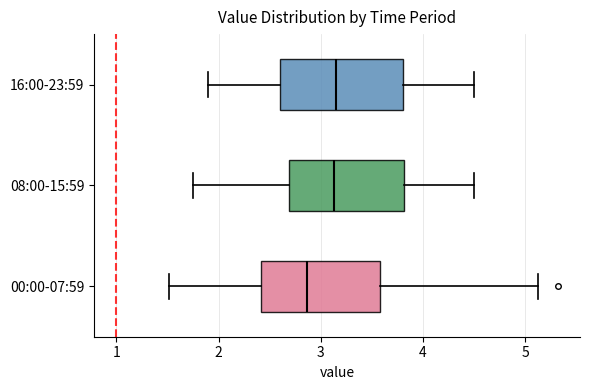

Which box has the furthest to the left median line?

00:00-07:59